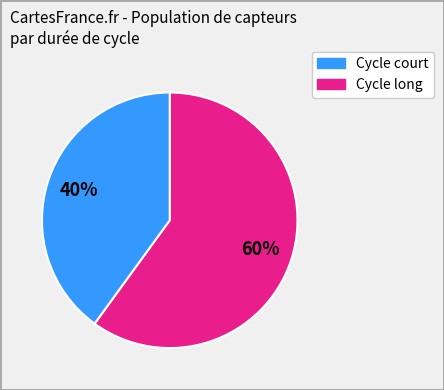

Does any single category account for the majority?

Yes